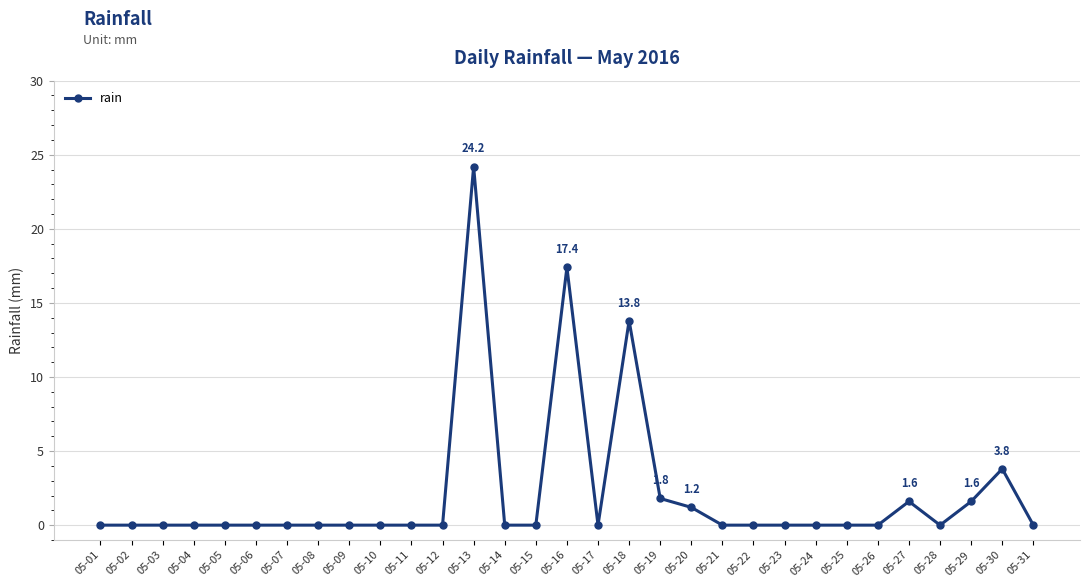

What is the difference between the second highest and second lowest values?

17.4